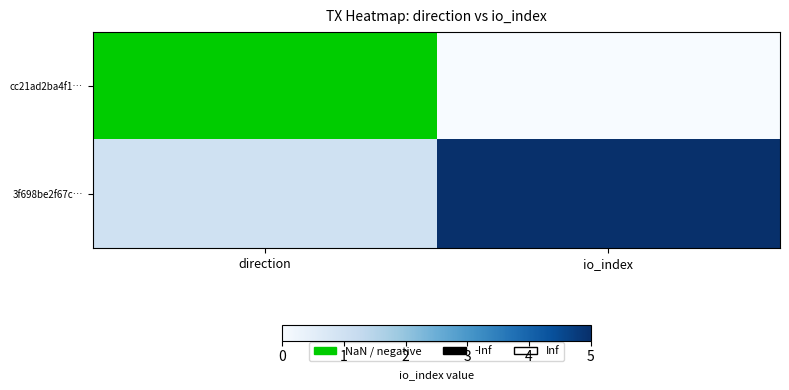

What is the greatest value displayed?

5